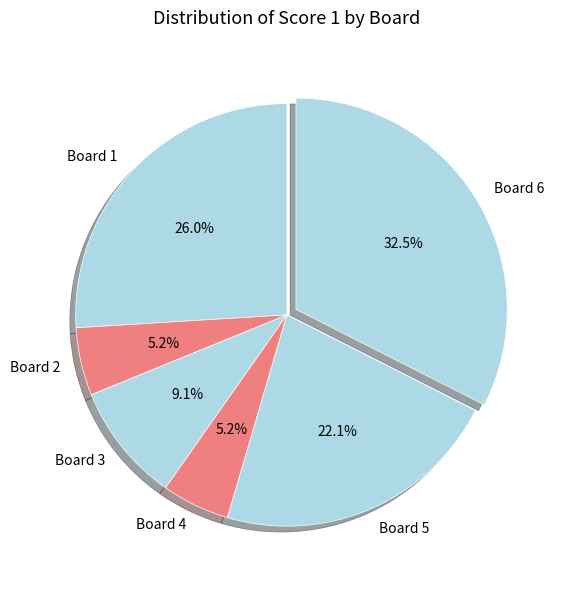

Combined, what portion of the pie is Board 6 and Board 4?

37.7%